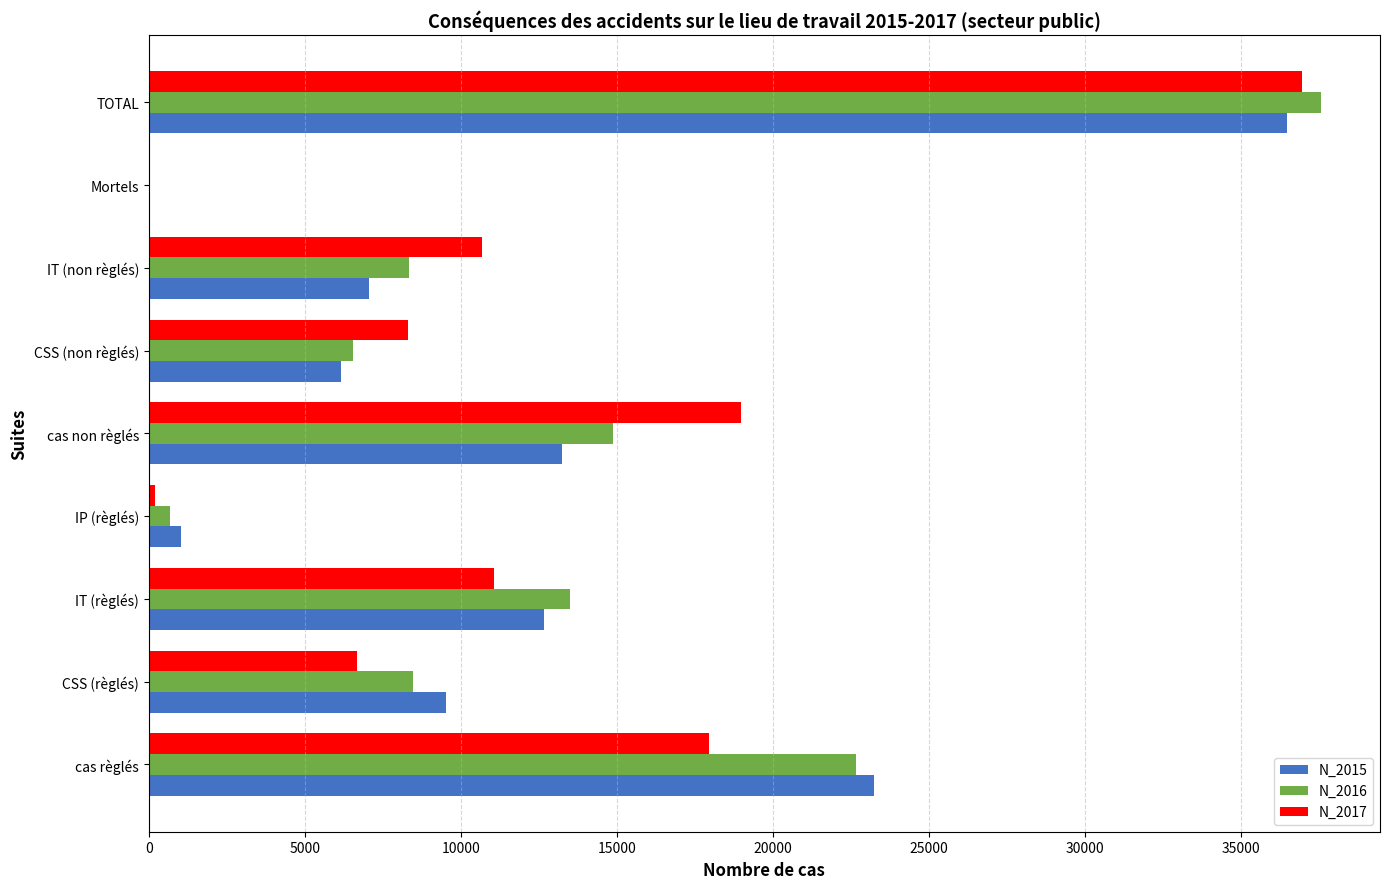

Which series has the widest spread of values?

N_2016